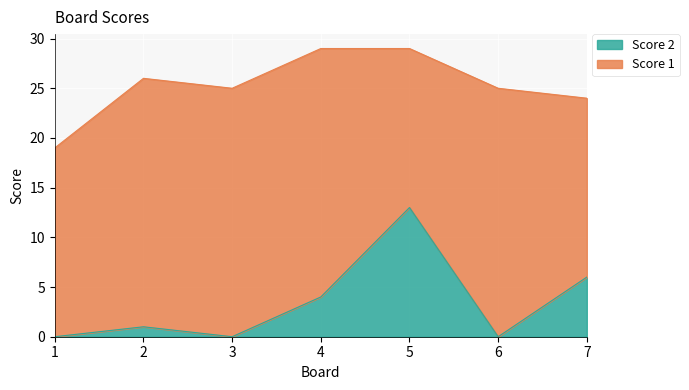

True or false: the data shows 18 at 5.

False